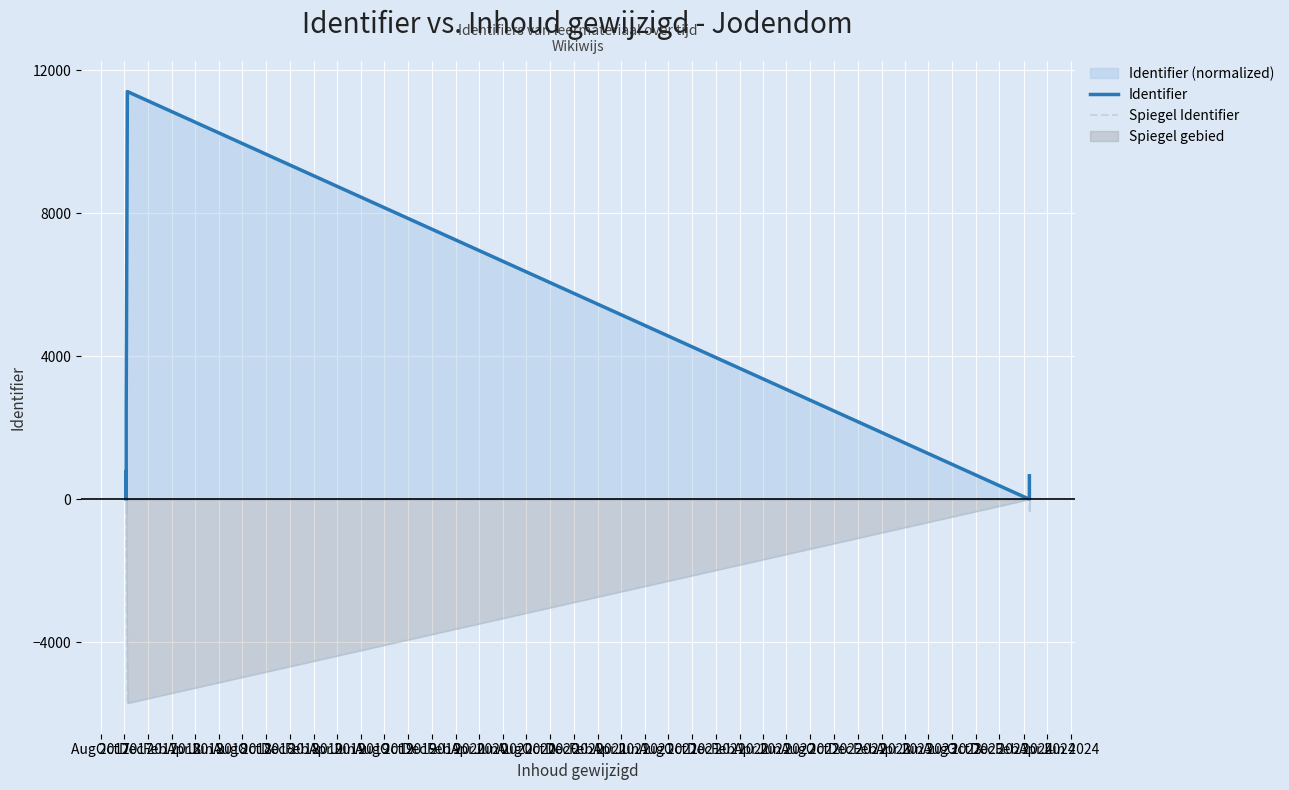

The value of Spiegel Identifier at Oct 2018 is -645.9. True or false?

False